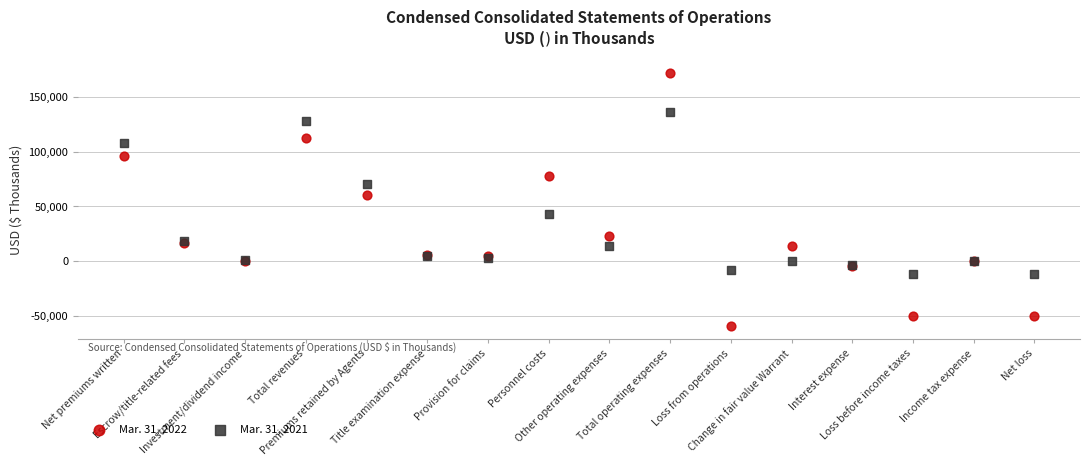

Across all series, what Y value is closest to 56103?

60602